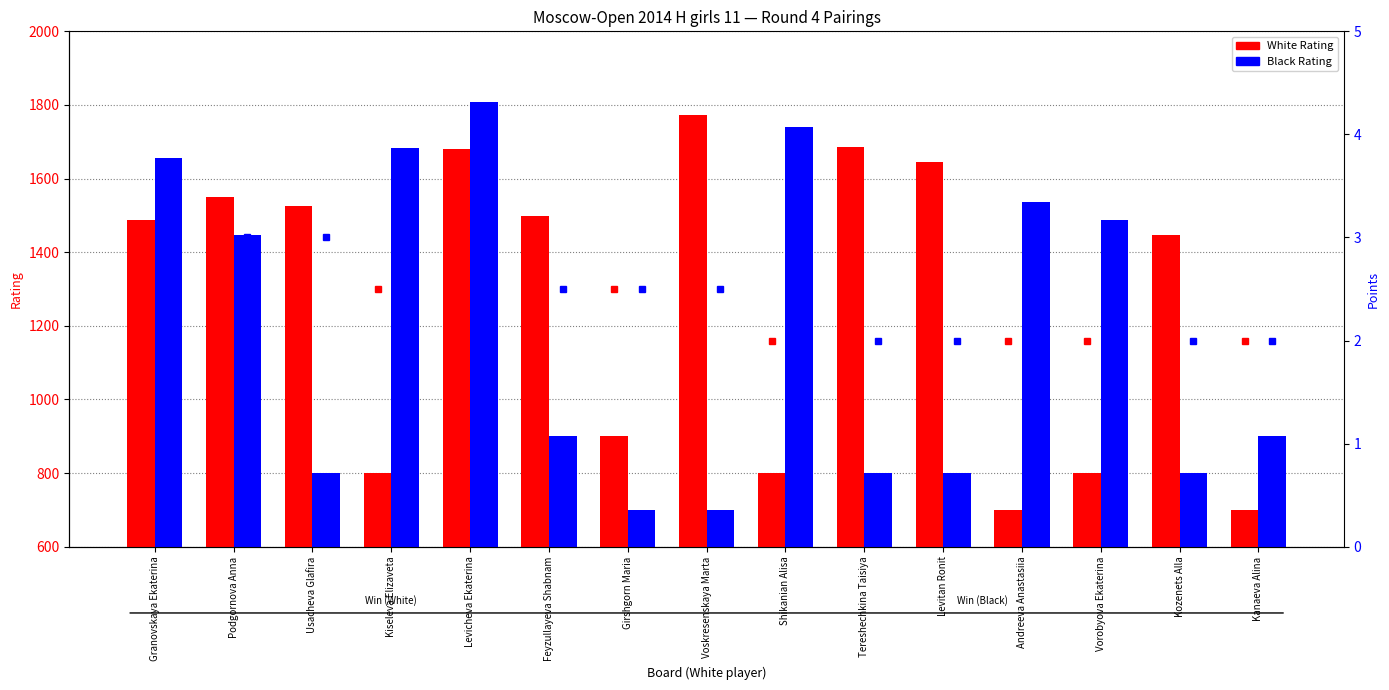

At which label does White Rating first exceed 1487?

Podgornova Anna